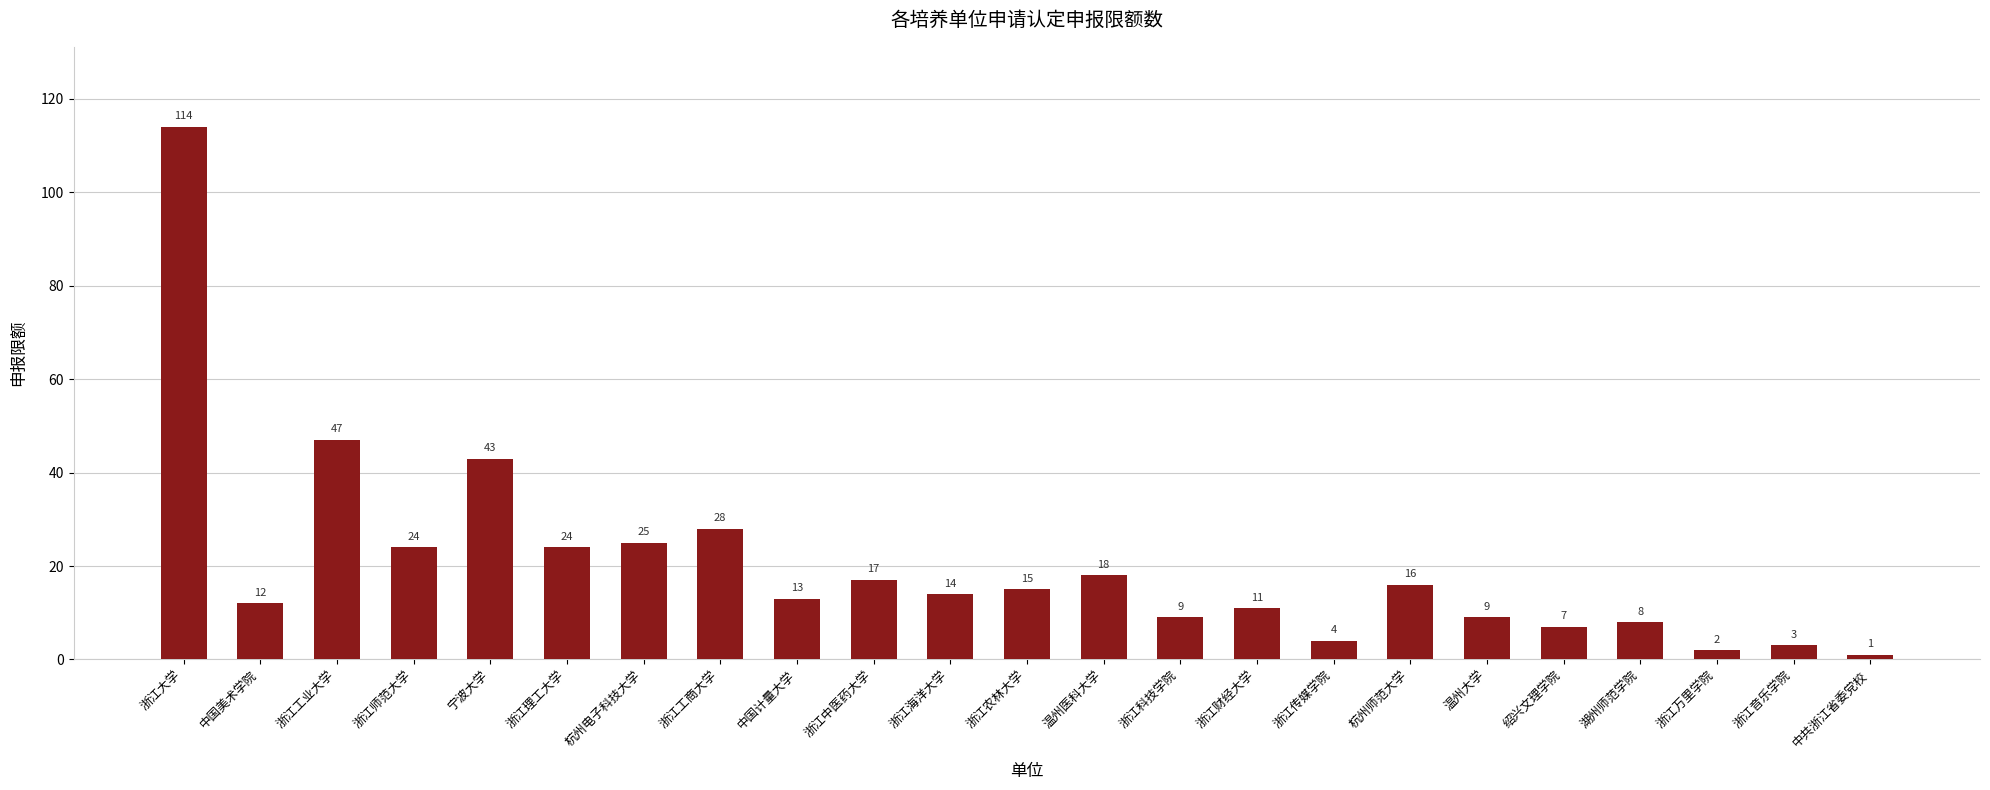

What is the difference between the maximum and second lowest values?

112